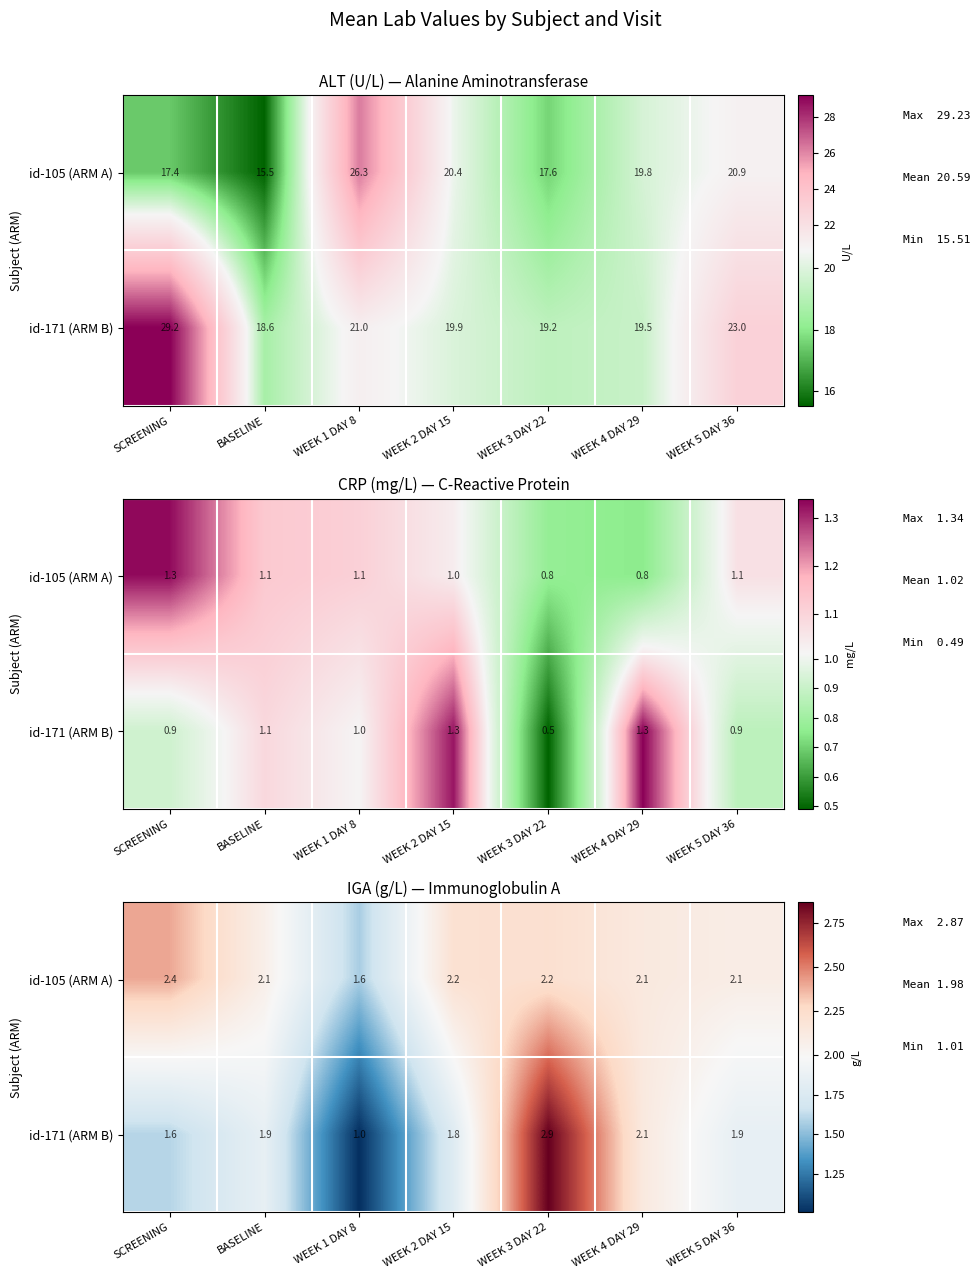

What is the approximate value of id-171 (ARM B) at WEEK 3 DAY 22?

2.9